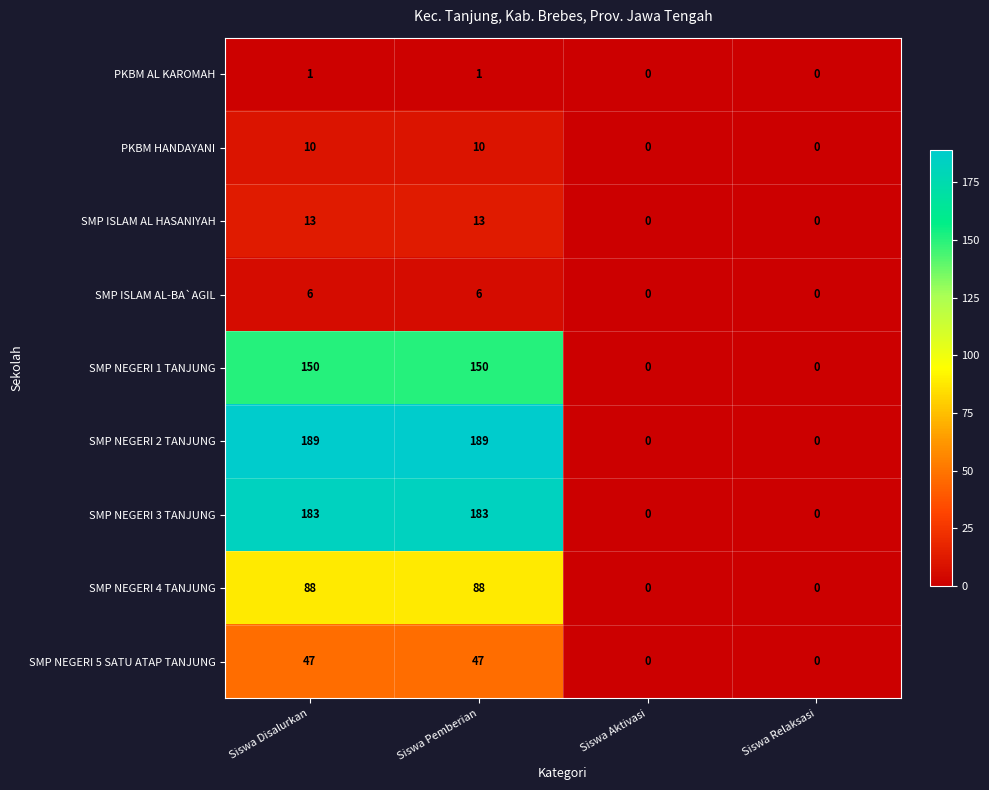

The SMP NEGERI 2 TANJUNG series shows 189 at Siswa Disalurkan. True or false?

True